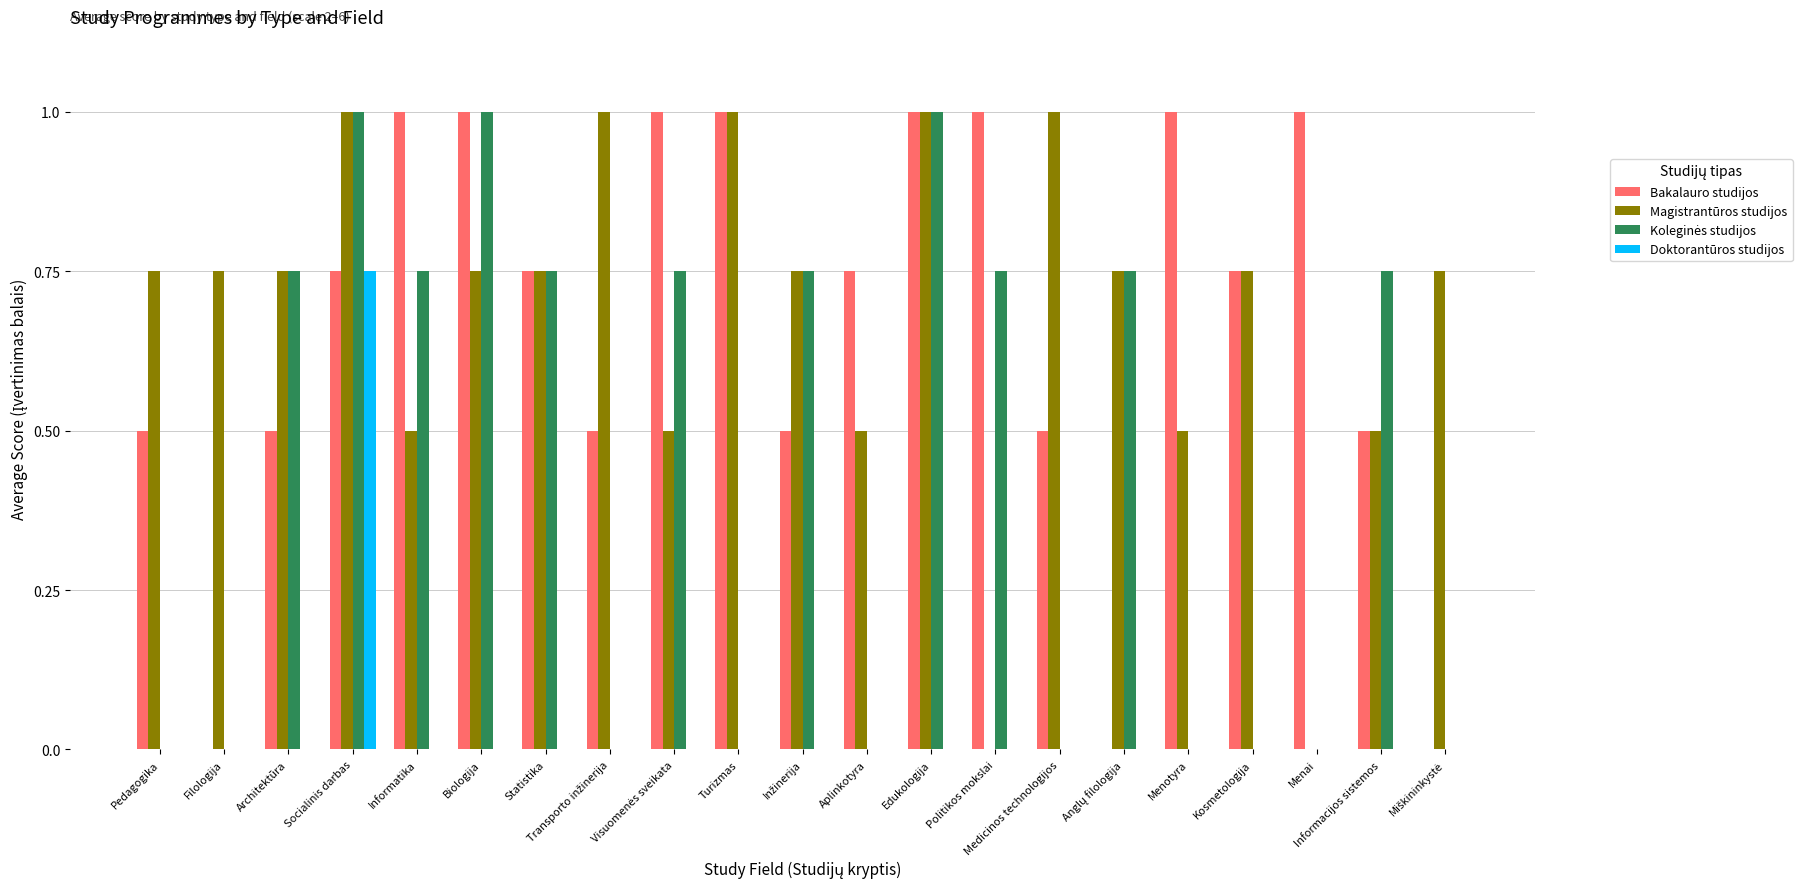

At which category is the sum across all series the highest?

Socialinis darbas